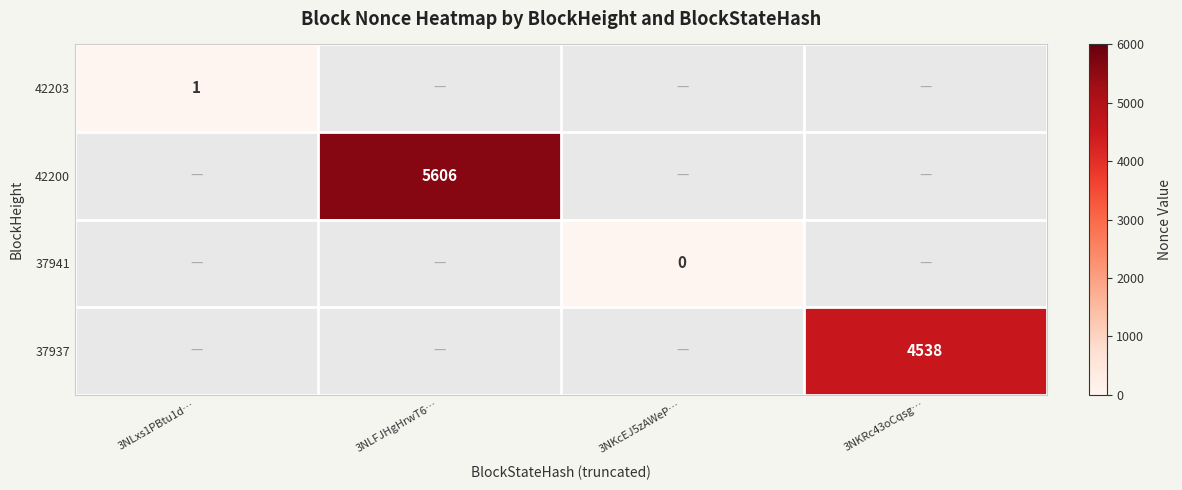

How many series are shown in this chart?

4